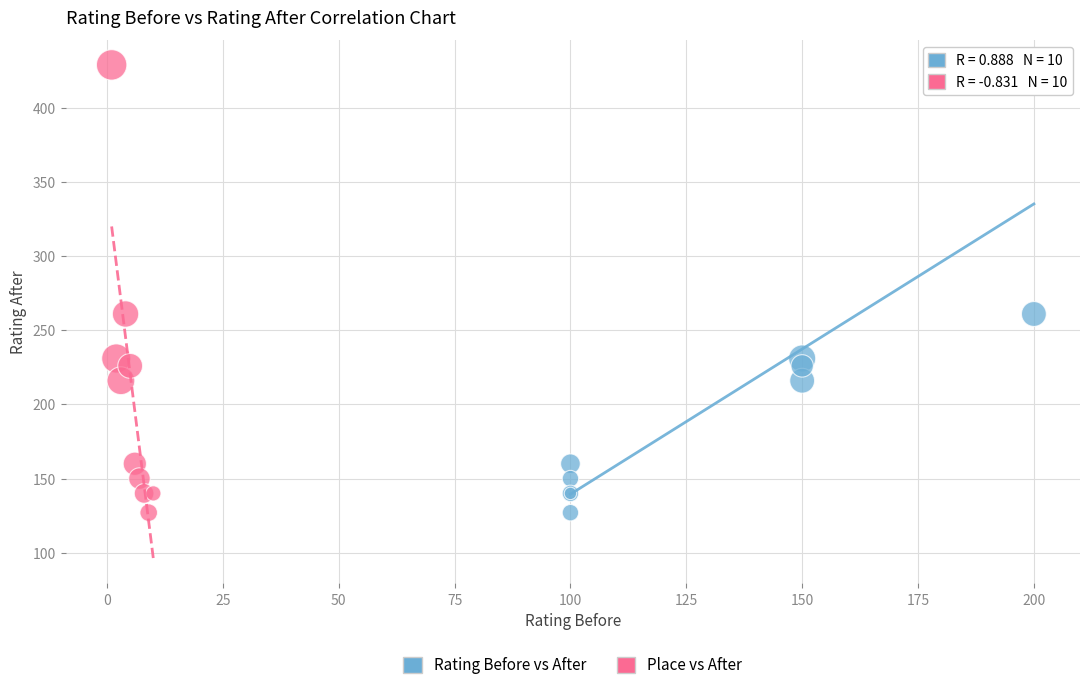

What are all the series names shown in the legend?

Rating Before vs After, Place vs After